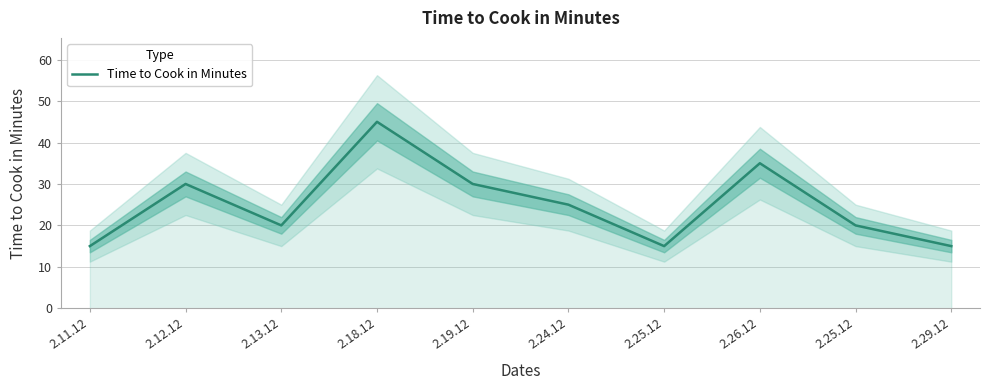

What is the average value?

25